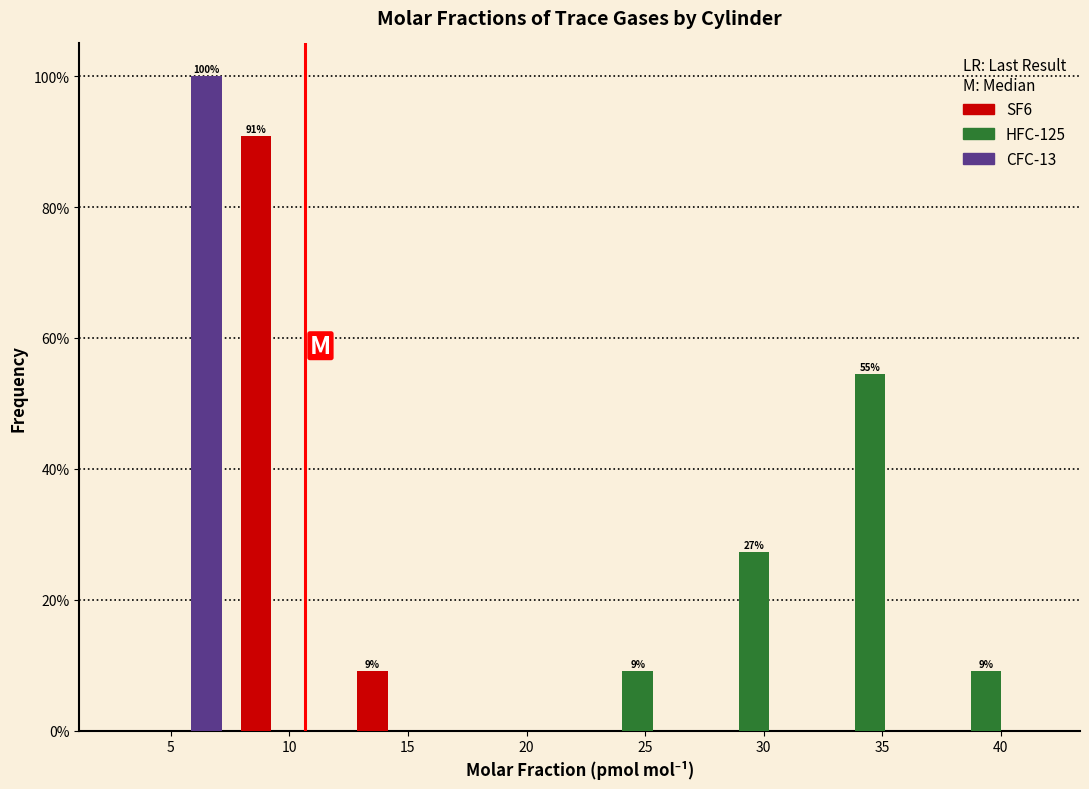

In the HFC-125 series, which range on the x-axis has the tallest bar?

32.0 to 37.0